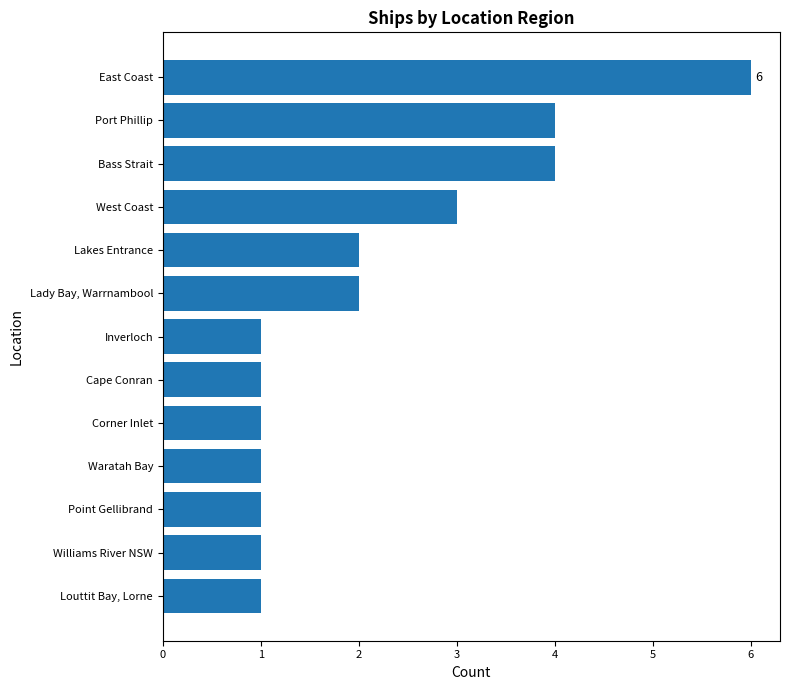

What is the average value?

2